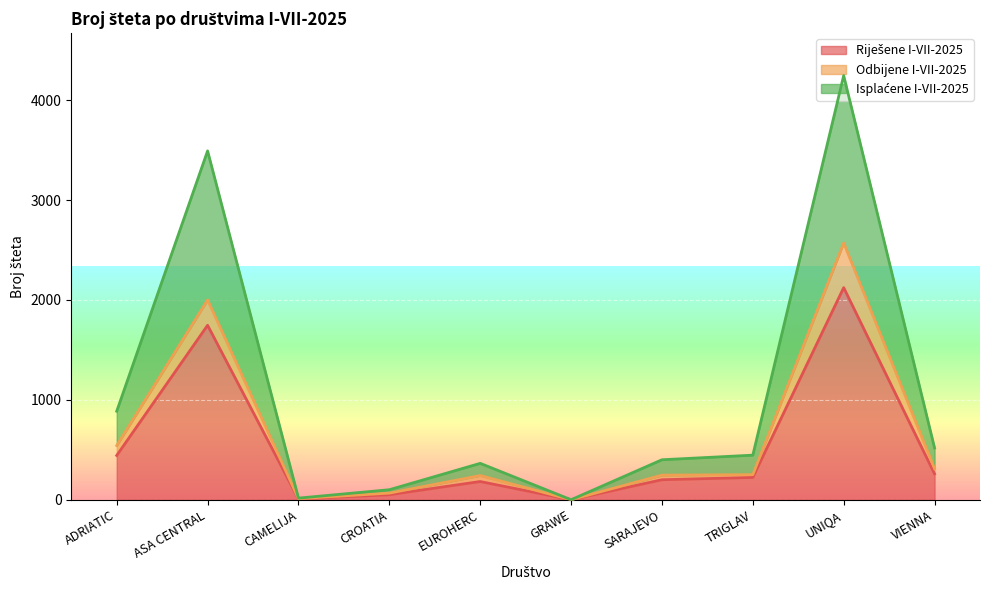

Which category has the lowest value in the Riješene I-VII-2025 series?

GRAWE